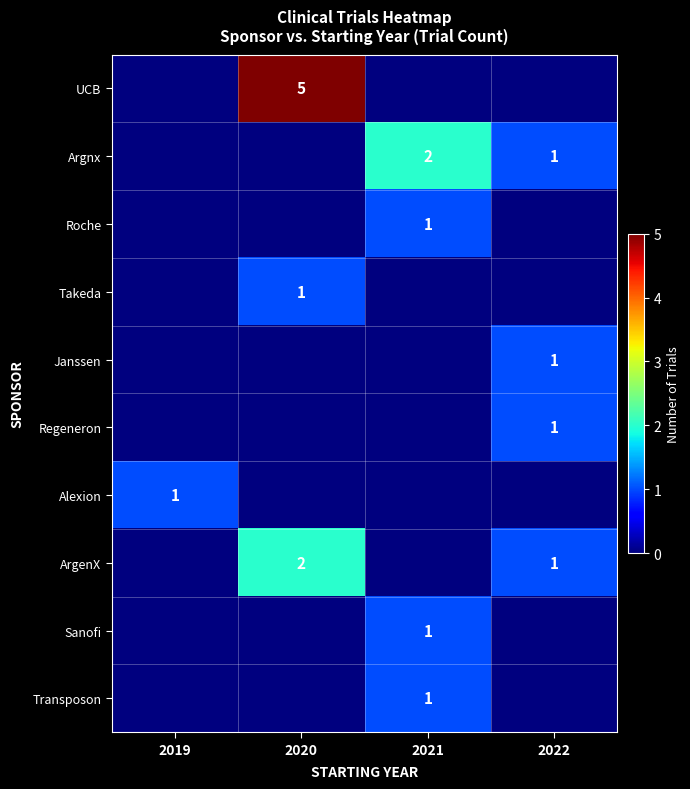

Is it true that Roche equals 1 at 2021?

True